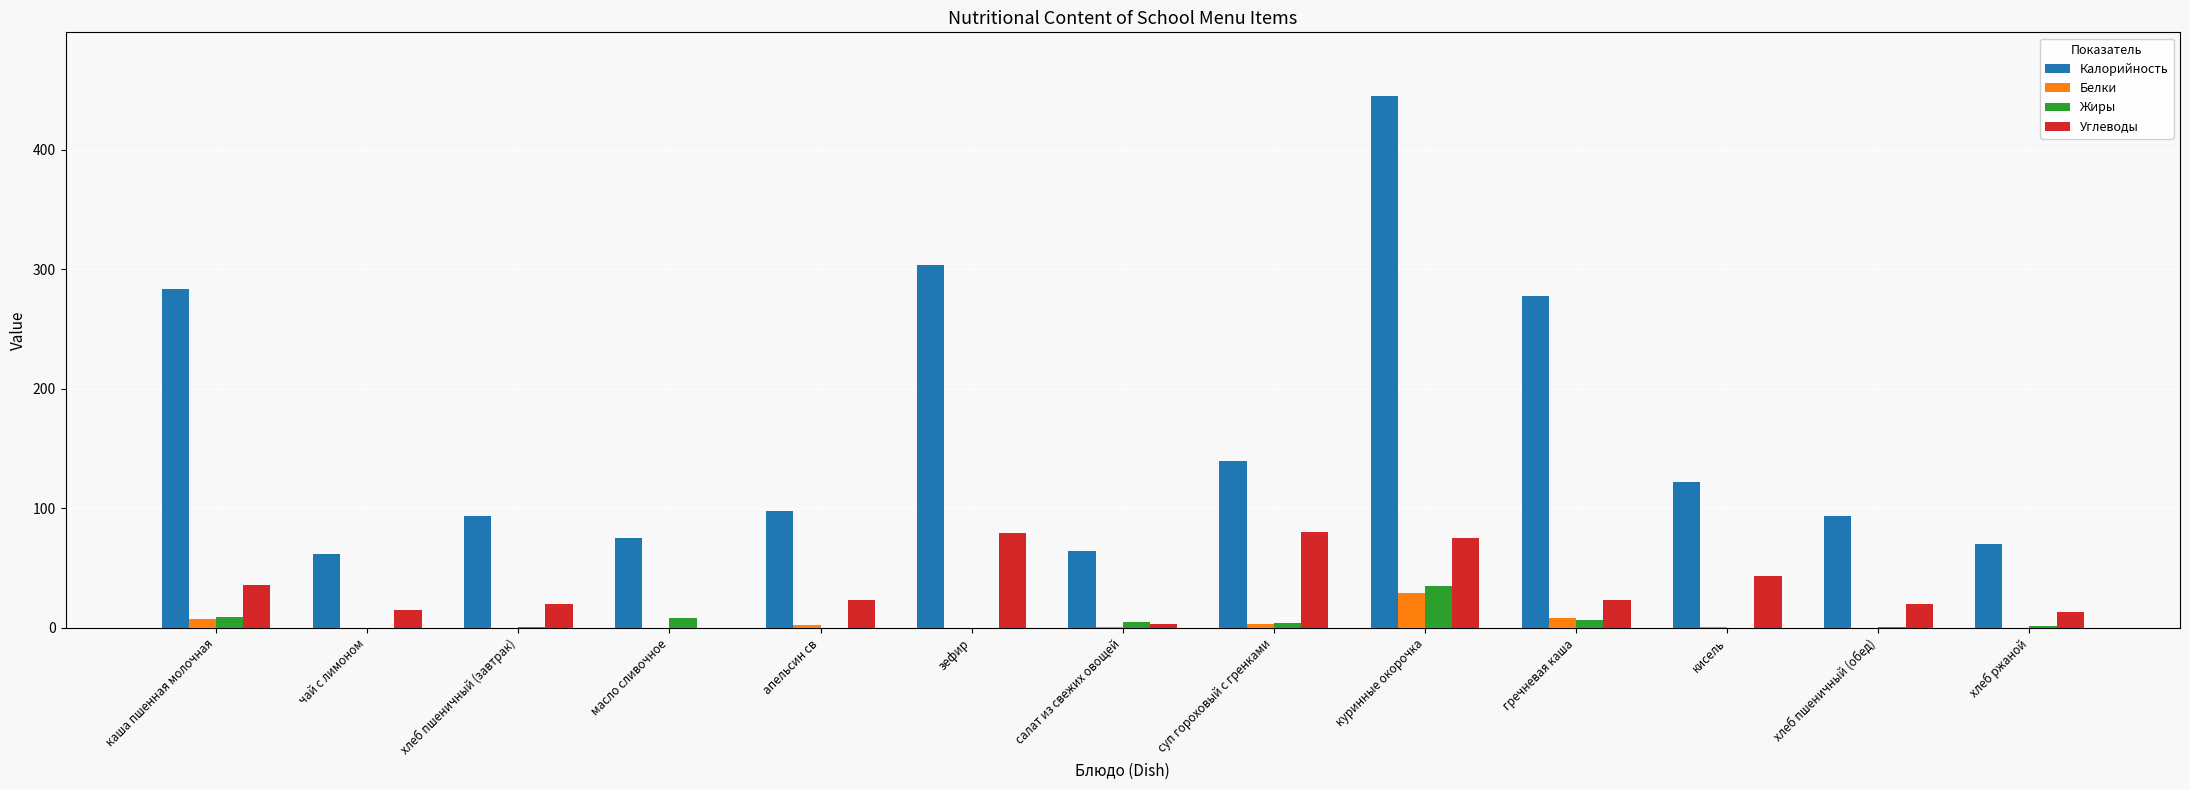

What is the maximum value for Белки?

28.8